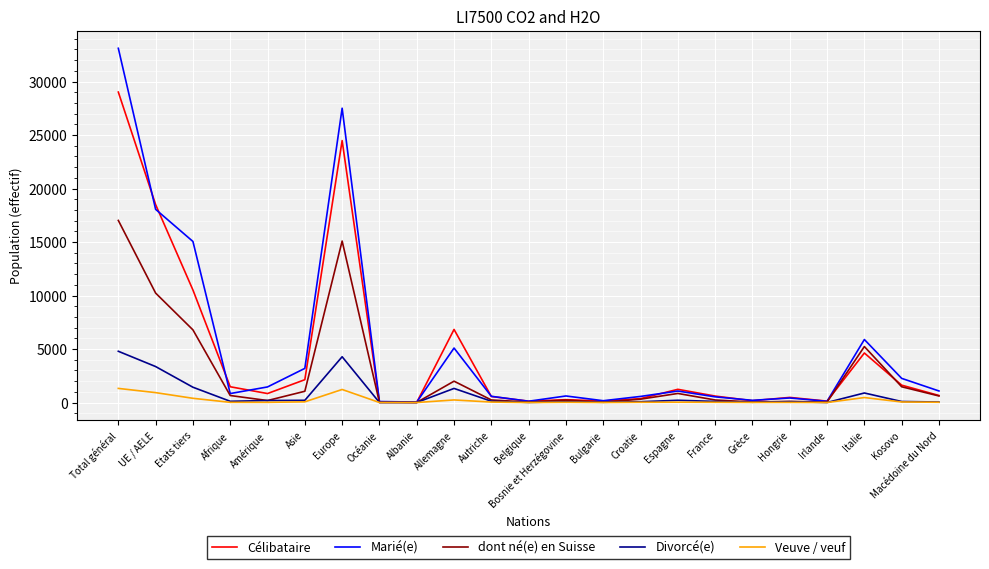

What are all the series names shown in the legend?

Célibataire, Marié(e), dont né(e) en Suisse, Divorcé(e), Veuve / veuf